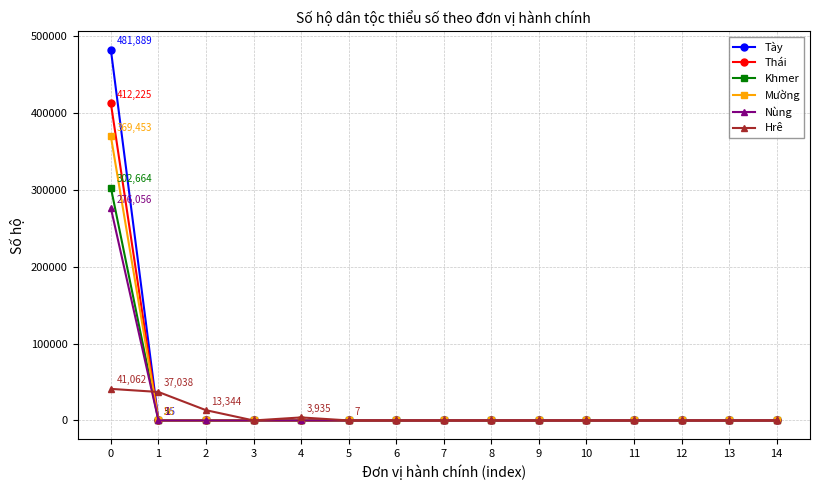

Count the number of categories in the chart.

15